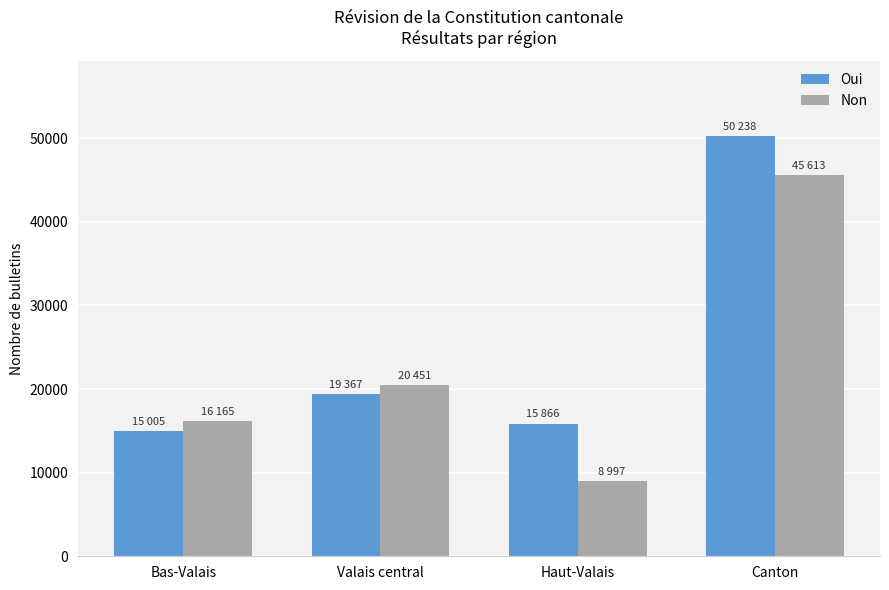

What position from the right is Haut-Valais?

2